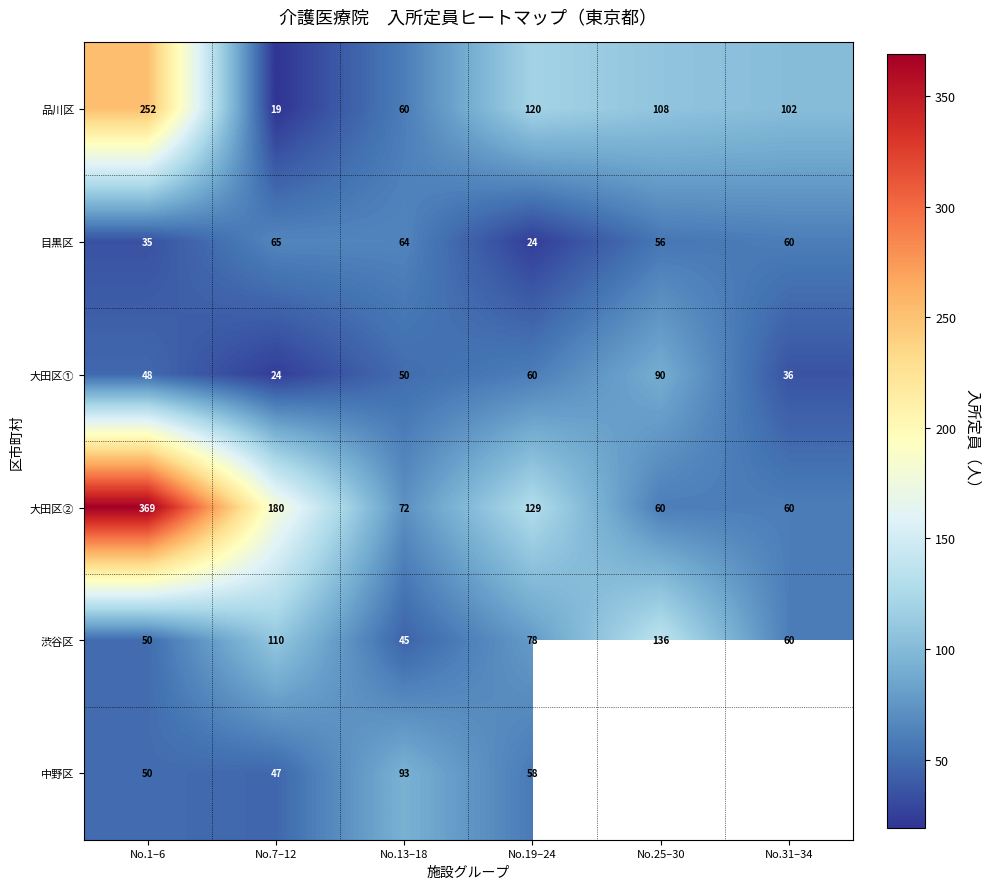

What is the difference between the highest and lowest values at No.1–6?

334